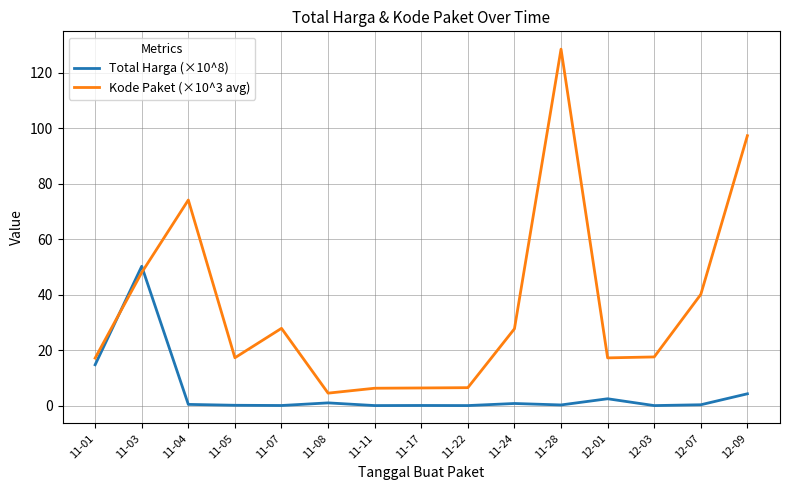

True or false: Kode Paket (×10^3 avg) has more than 0 interior local peaks.

True